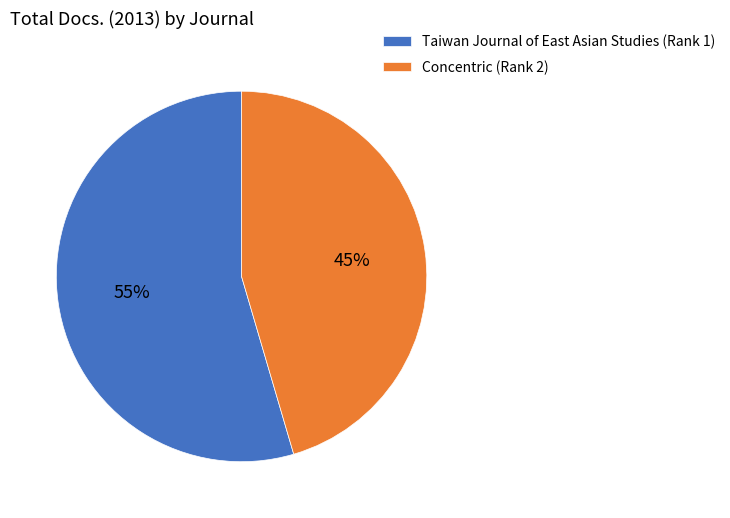

To the nearest percent, what is the average slice percentage?

50%